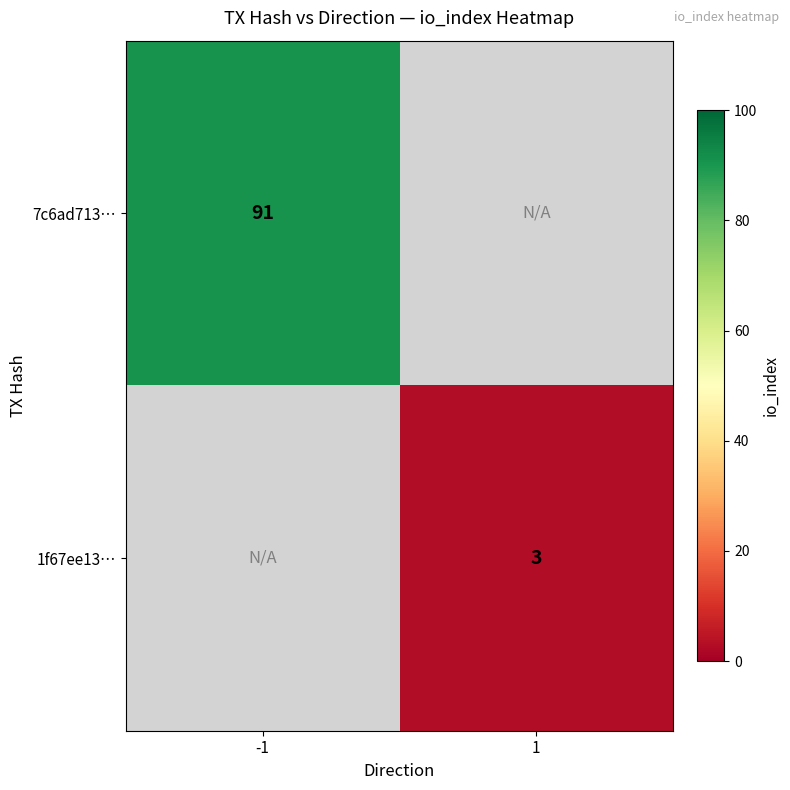

Is it true that 7c6ad713… equals 149 at -1?

False